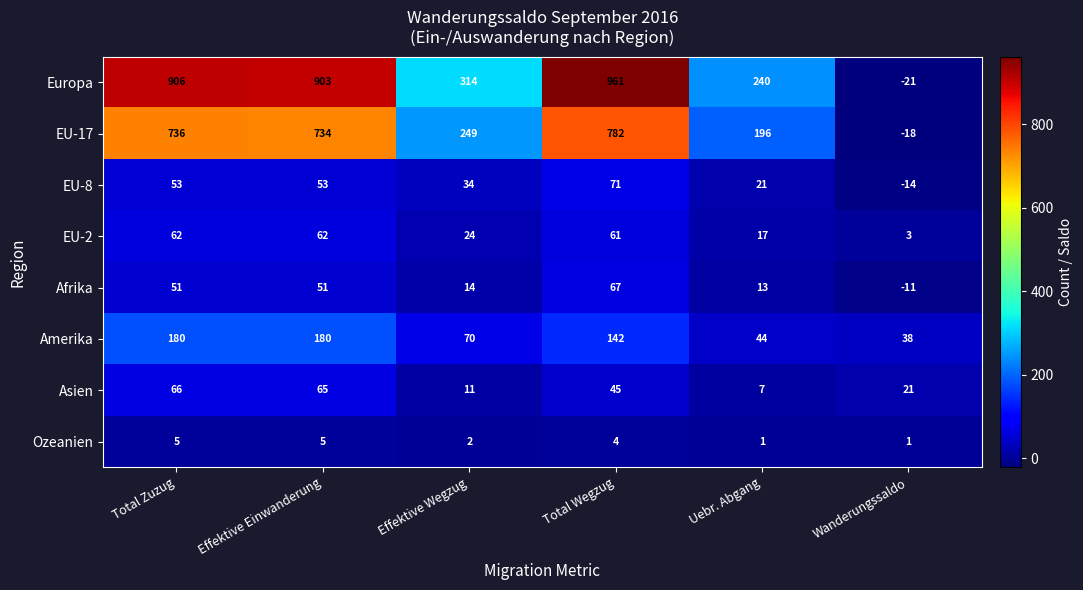

At how many categories does at least one series exceed 219?

5